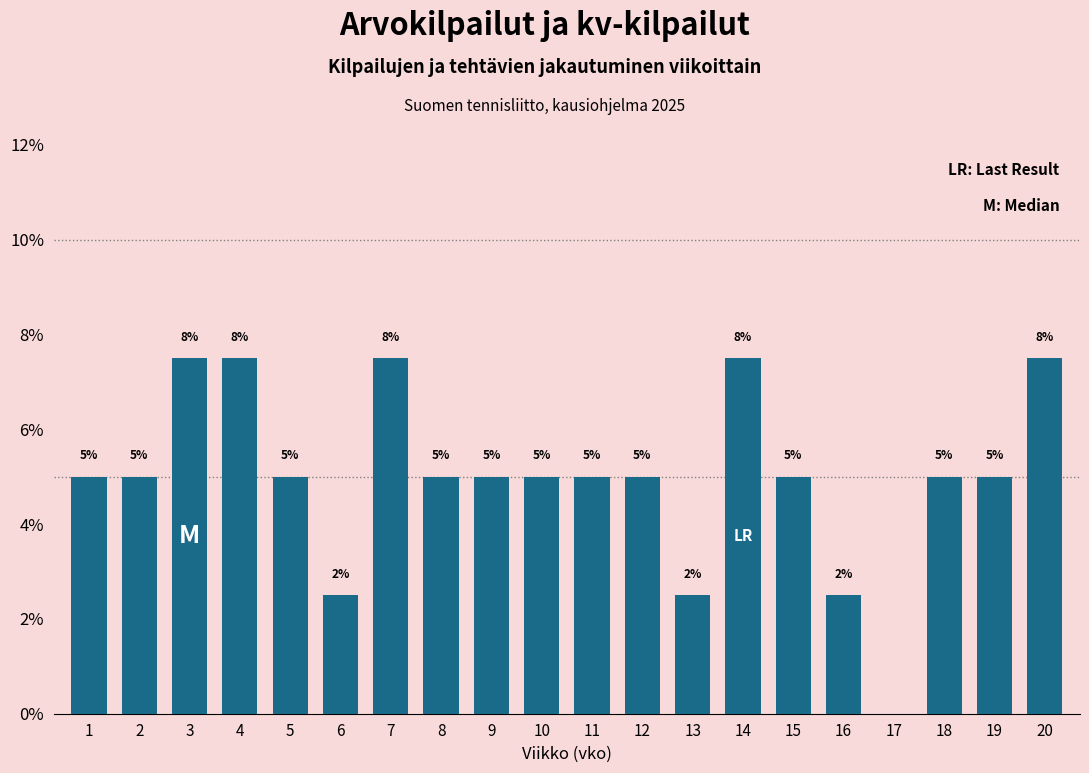

Is it true that the value at 2 is 5.0?

True